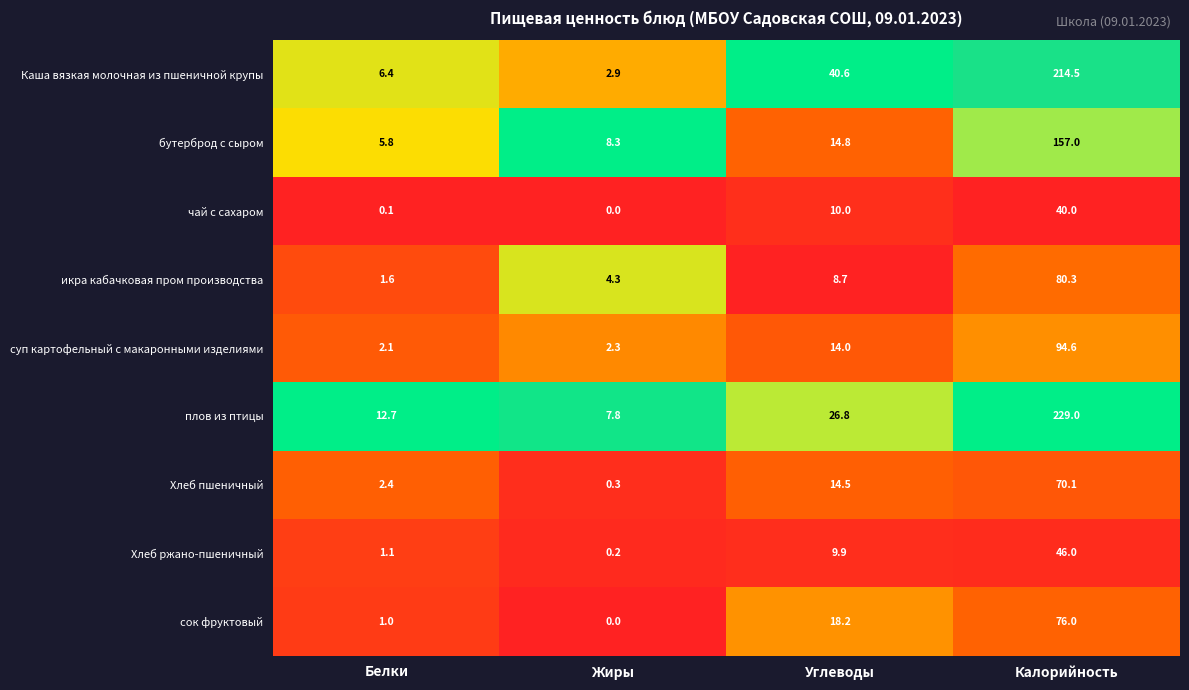

What is the average value of the плов из птицы series?

69.1